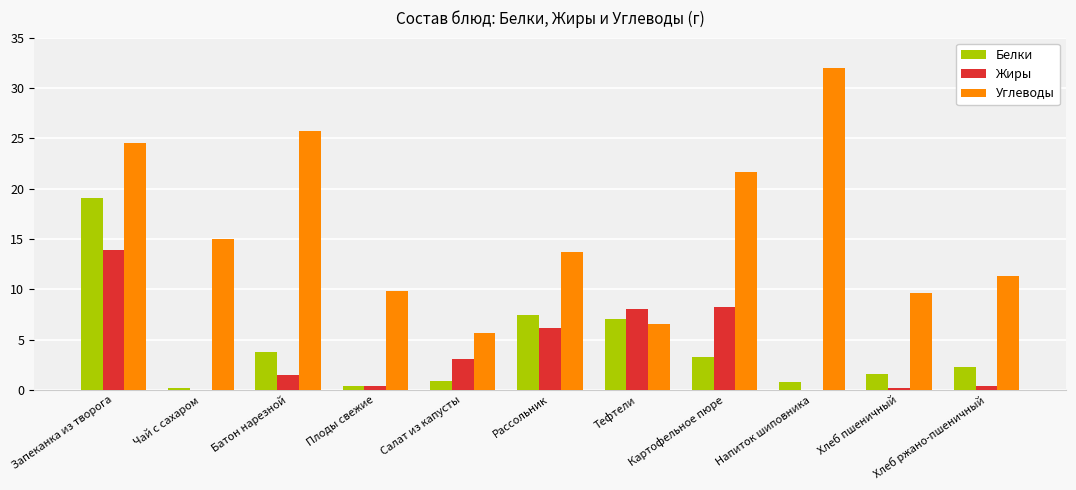

Which series changed the most between Запеканка из творога and Плоды свежие?

Белки